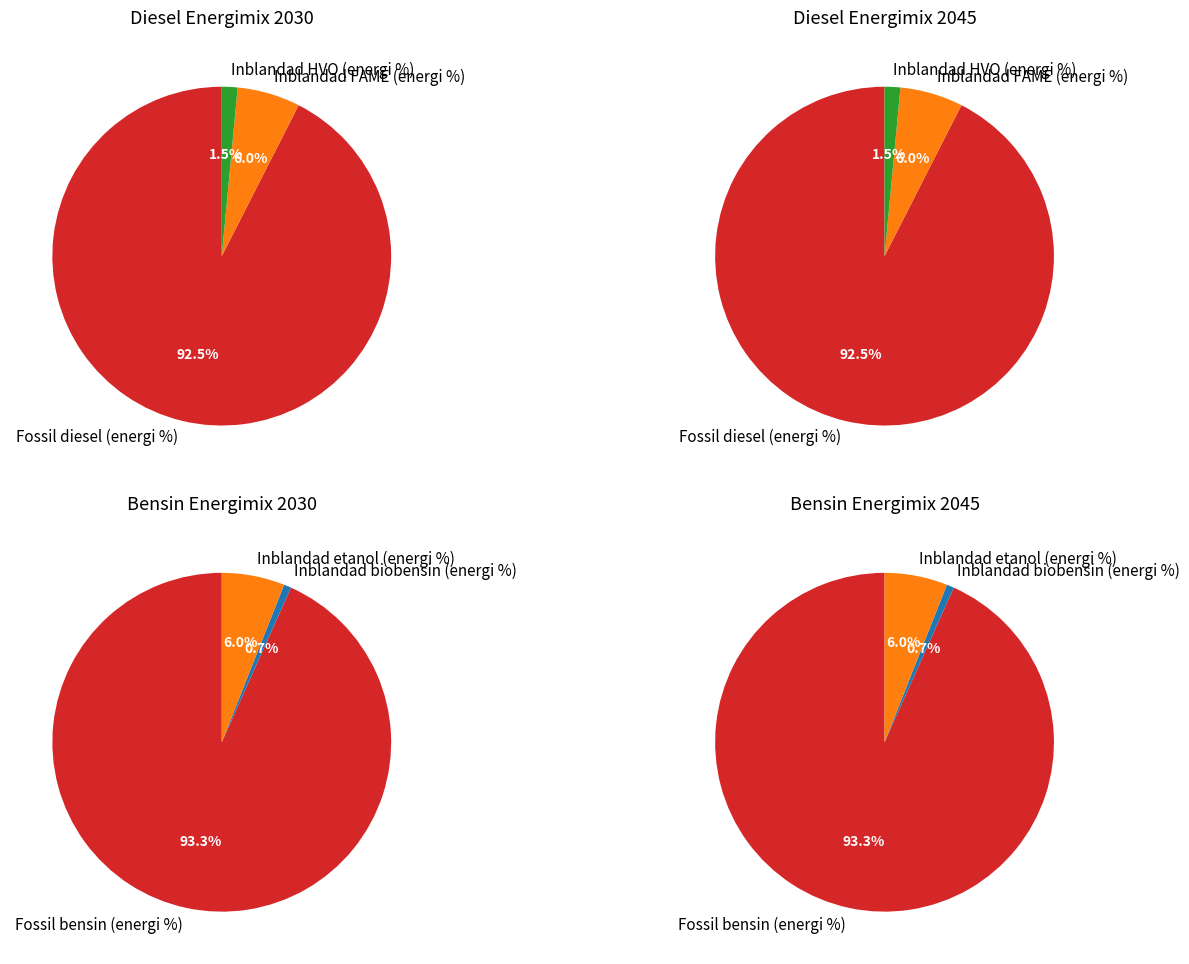

What is the smallest slice in the pie chart?

Inblandad biobensin (energi %)